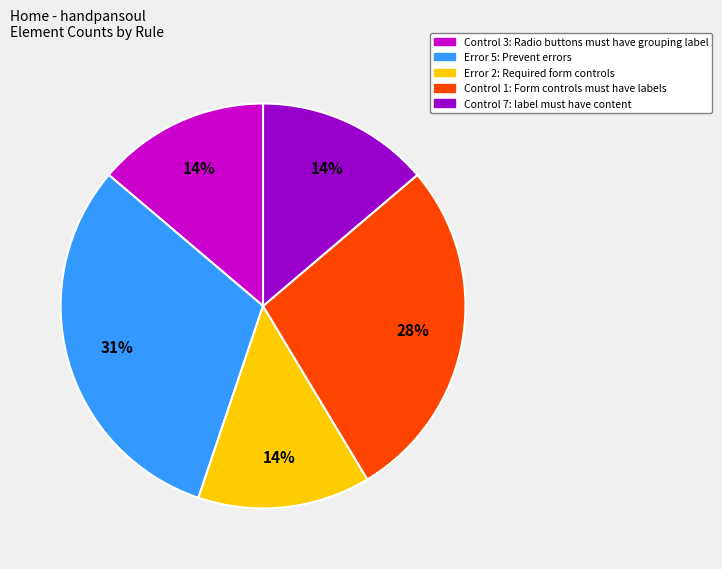

To the nearest percent, what percentage of the pie is Control 3: Radio buttons must have grouping label?

14%